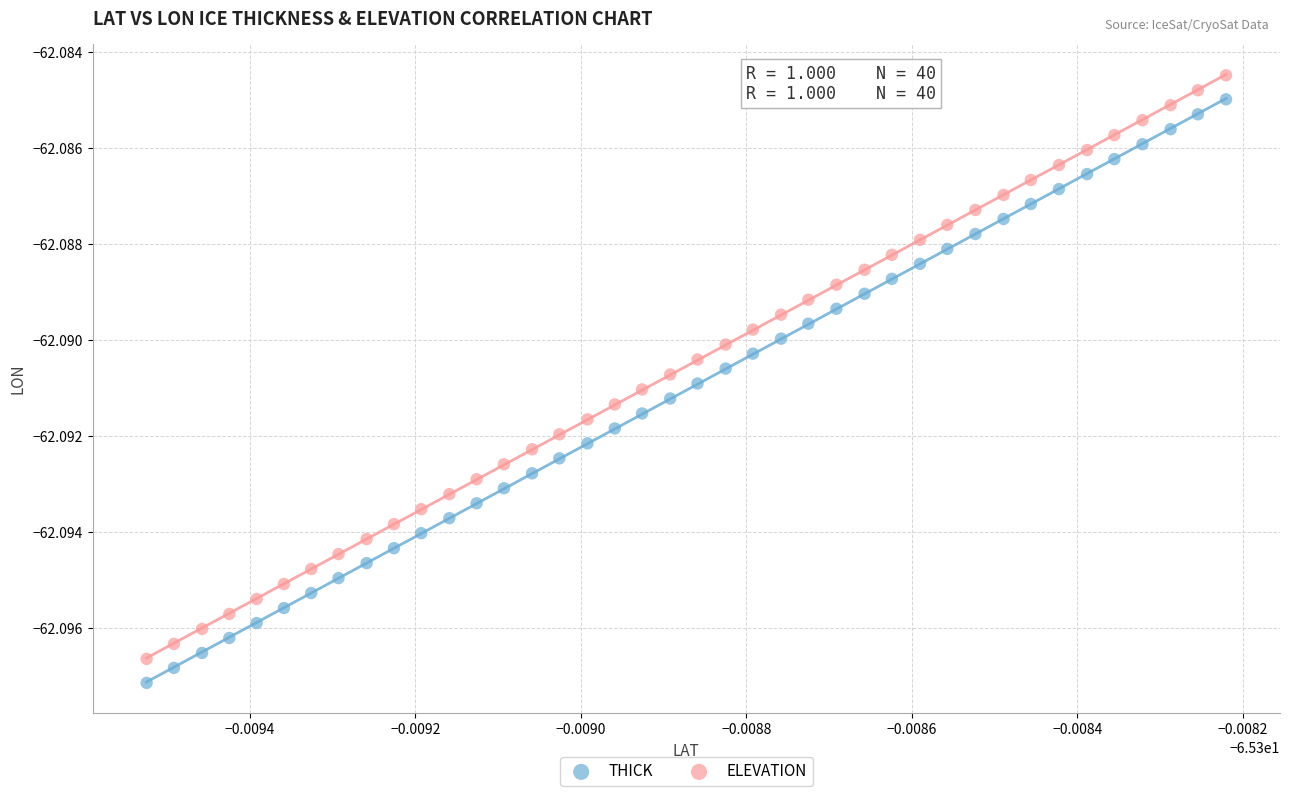

What are all the series names shown in the legend?

THICK, ELEVATION